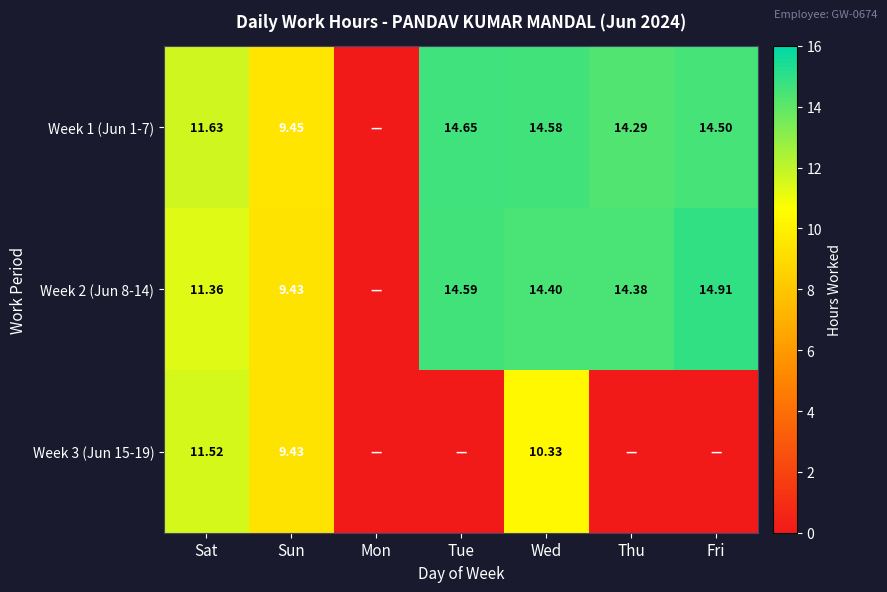

At which label is Week 3 (Jun 15-19) closest to 5?

Sun